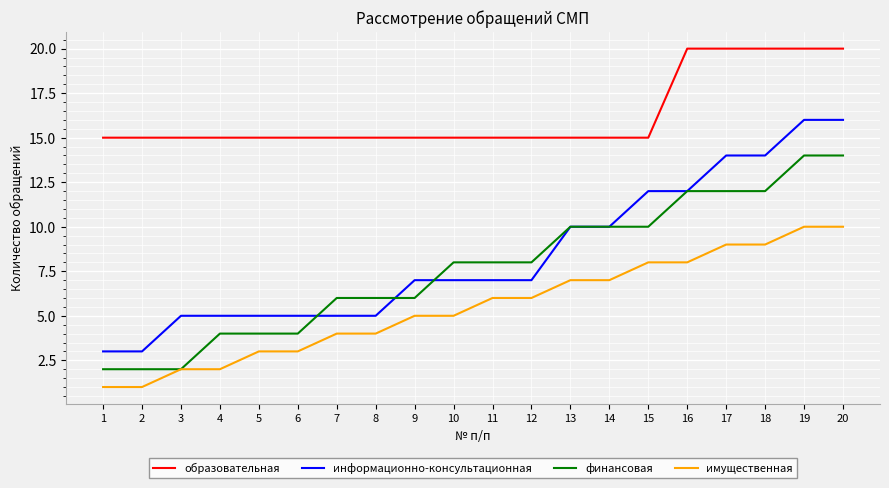

What is the approximate value of имущественная at 3?

2